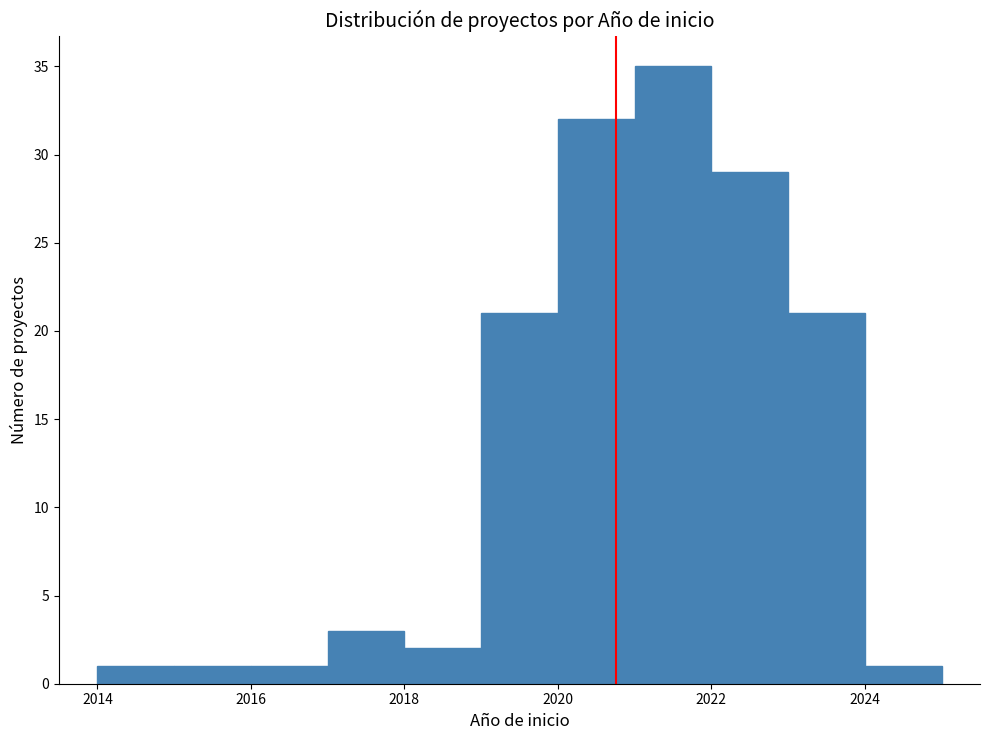

Reading left to right, list every bar in this chart as the range it spans on the x-axis followed by its height. The values are not printed on the chart, so give them approximately, as read against the axis.

2014 to 2015: 1
2015 to 2016: 1
2016 to 2017: 1
2017 to 2018: 3
2018 to 2019: 2
2019 to 2020: 21
2020 to 2021: 32
2021 to 2022: 35
2022 to 2023: 29
2023 to 2024: 21
2024 to 2025: 1